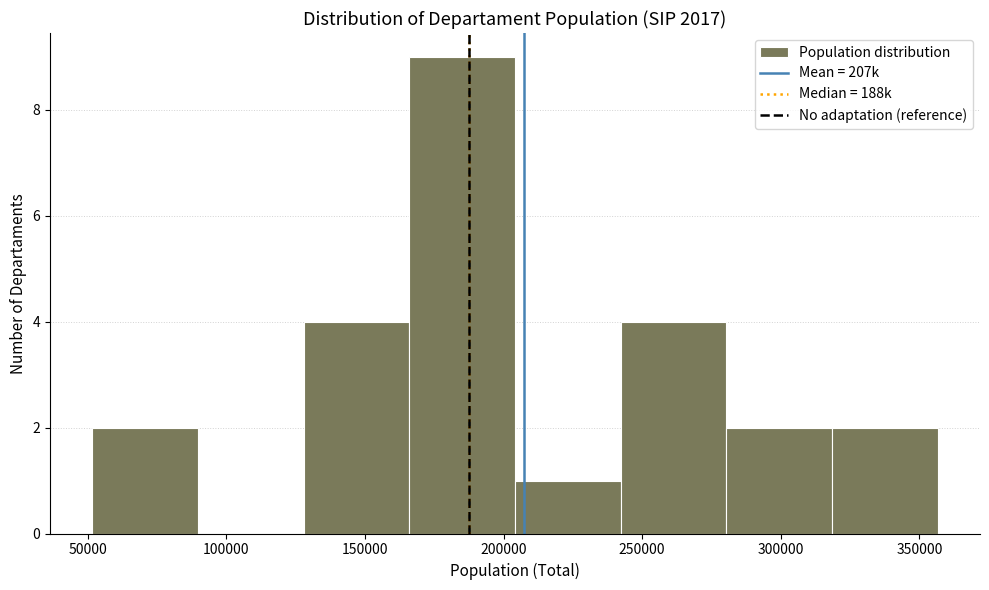

Which range on the x-axis has the tallest bar?

165000 to 205000